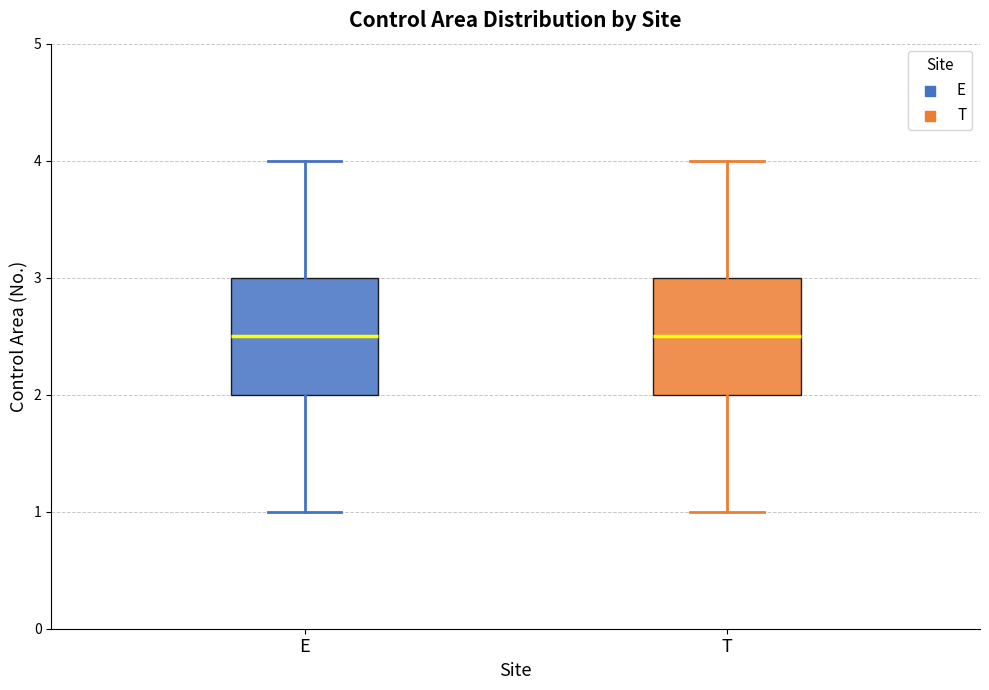

Reading left to right, transcribe this box plot: for each box, give where its median line is, the range the box spans, and where its two whiskers end, as read against the y-axis. The values are not printed on the chart, so give them approximately, as read against the axis.

E: median 2.5, box 2.0 to 3.0, whiskers 1.0 to 4.0
T: median 2.5, box 2.0 to 3.0, whiskers 1.0 to 4.0